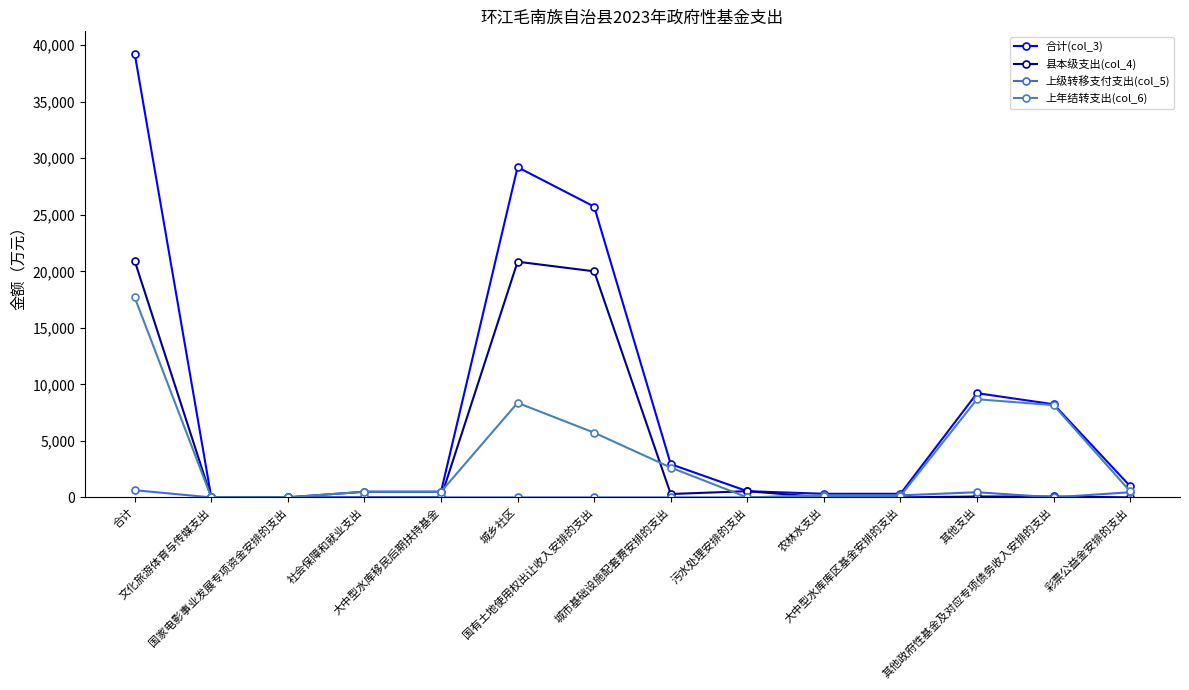

What is the label of the 7th point from the right?

城市基础设施配套费安排的支出